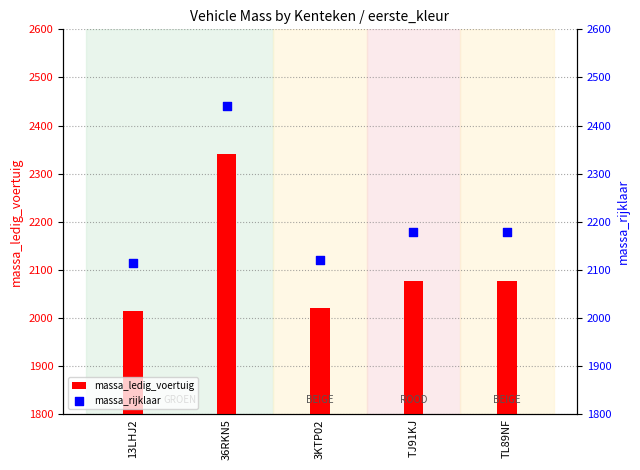

Is the value of massa_ledig_voertuig at 36RKN5 greater than the value of massa_rijklaar at 13LHJ2?

Yes